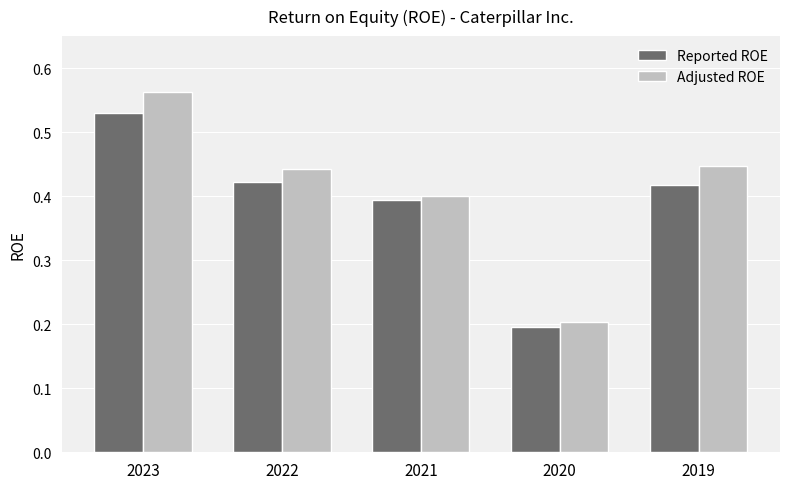

The value of Reported ROE at 2020 is 0.1. True or false?

False